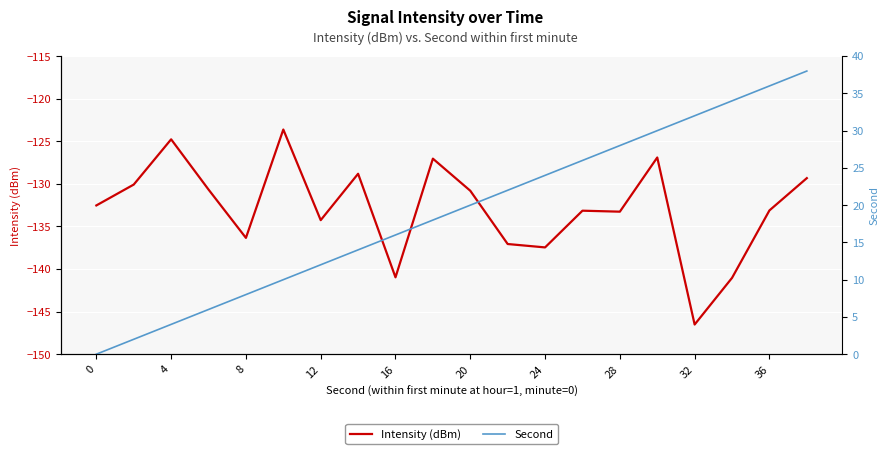

The Intensity (dBm) series shows -225.8 at 16. True or false?

False